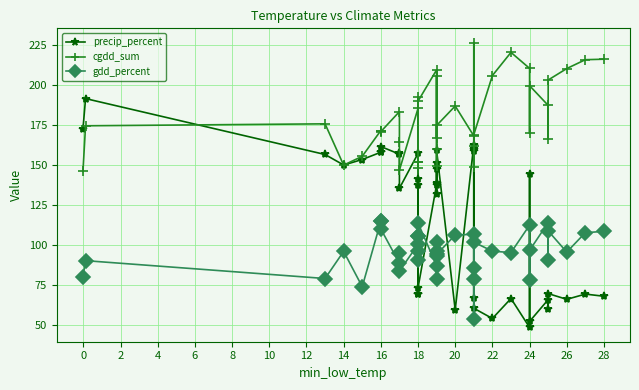

What is the smallest value displayed?

48.5